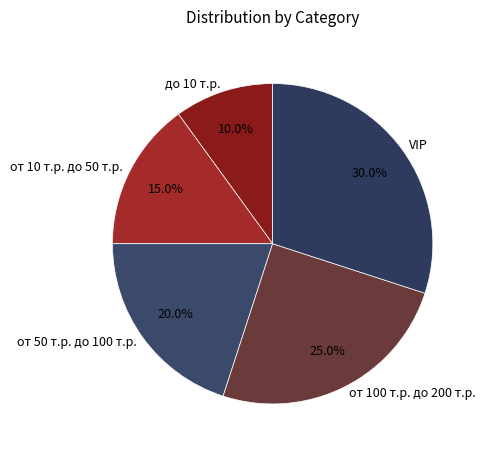

Approximately how many times larger is the value at от 50 т.р. до 100 т.р. compared to от 10 т.р. до 50 т.р.?

1.3